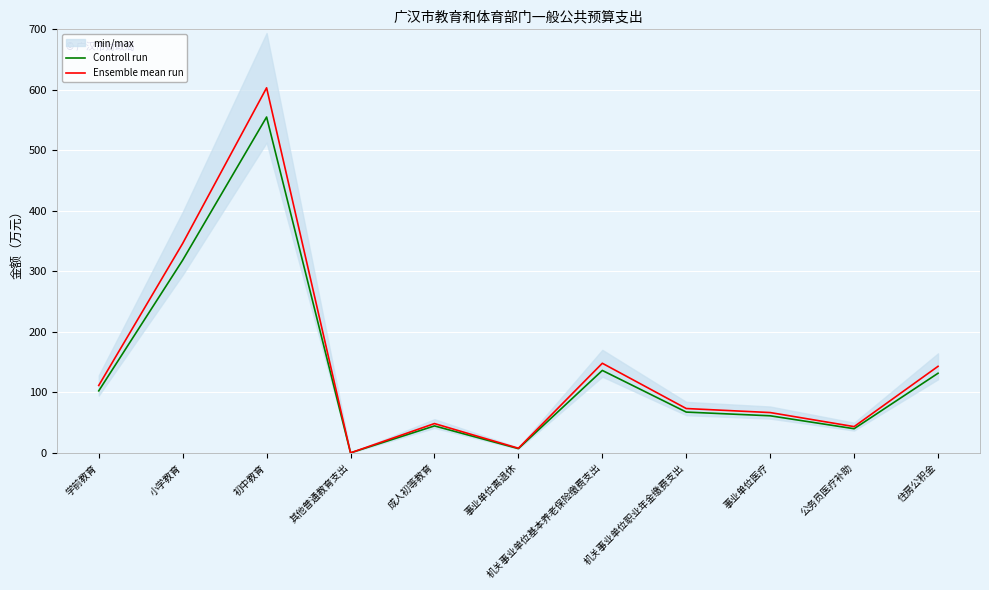

True or false: Ensemble mean run and Controll run intersect in this chart.

False